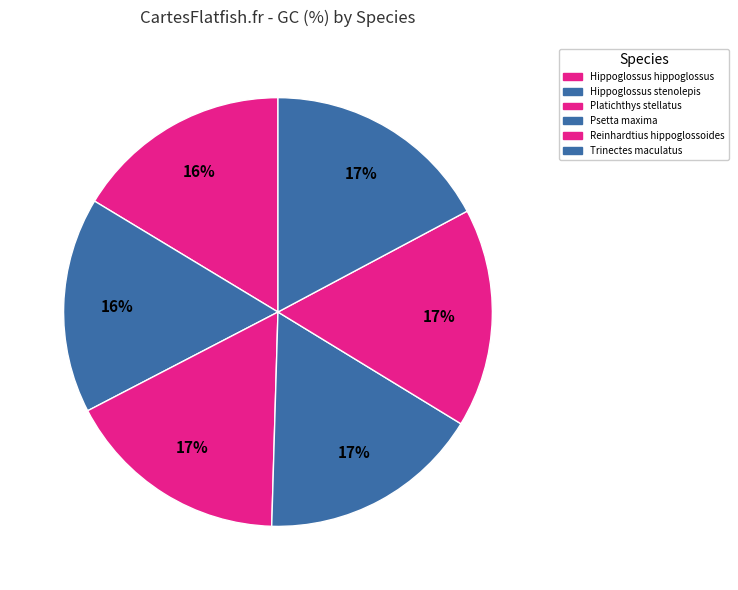

To the nearest percent, what is the average slice percentage?

17%